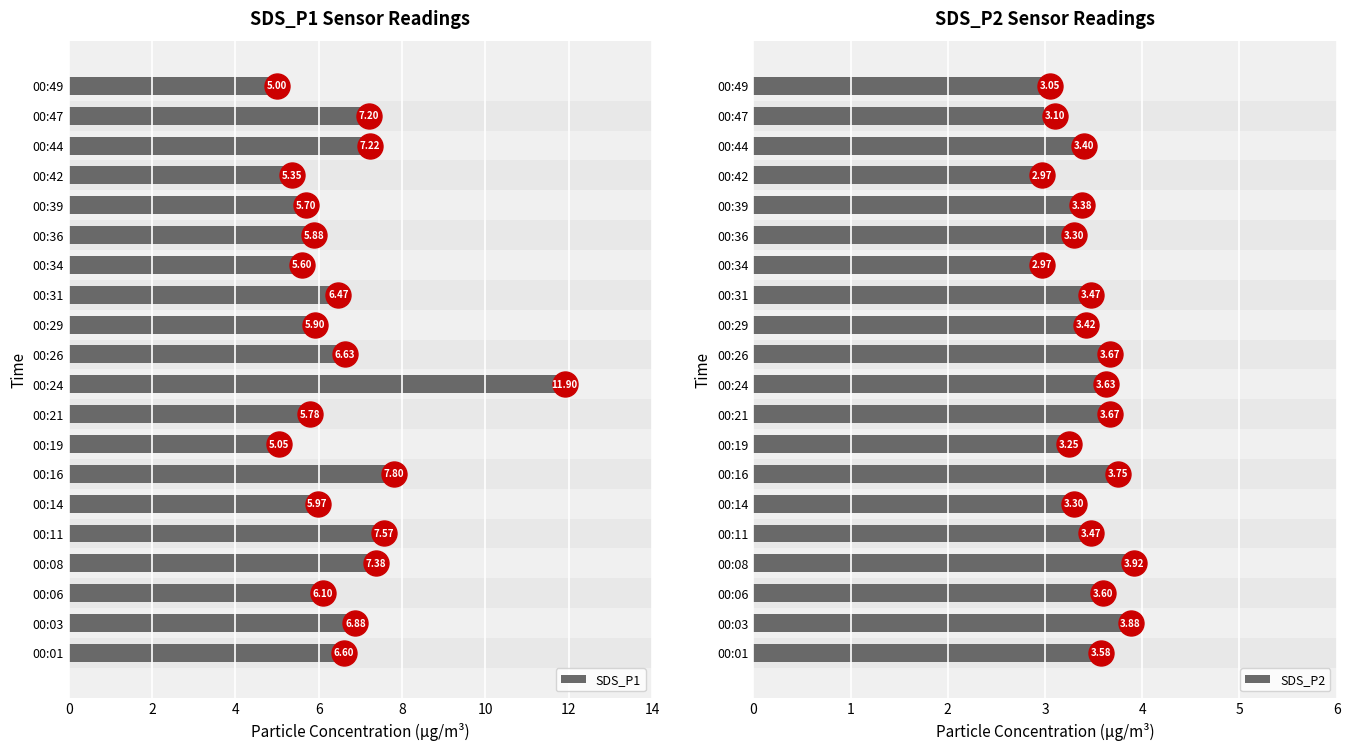

Are the bars horizontal?

Yes